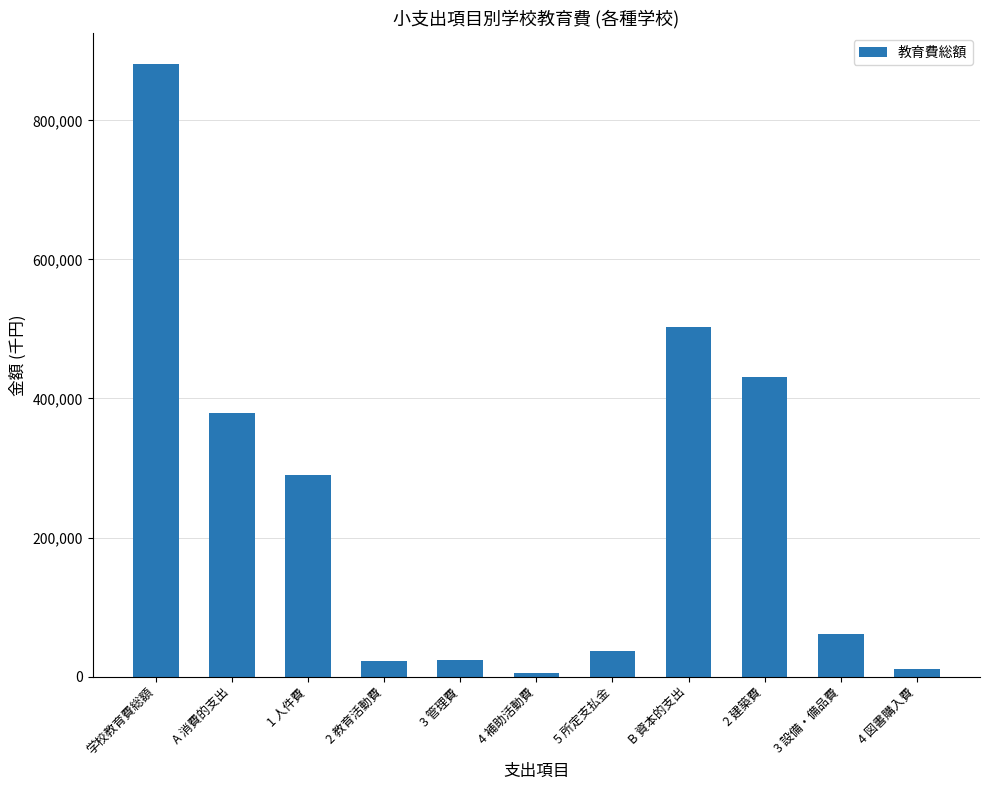

Which category has the highest value across all series?

学校教育費総額